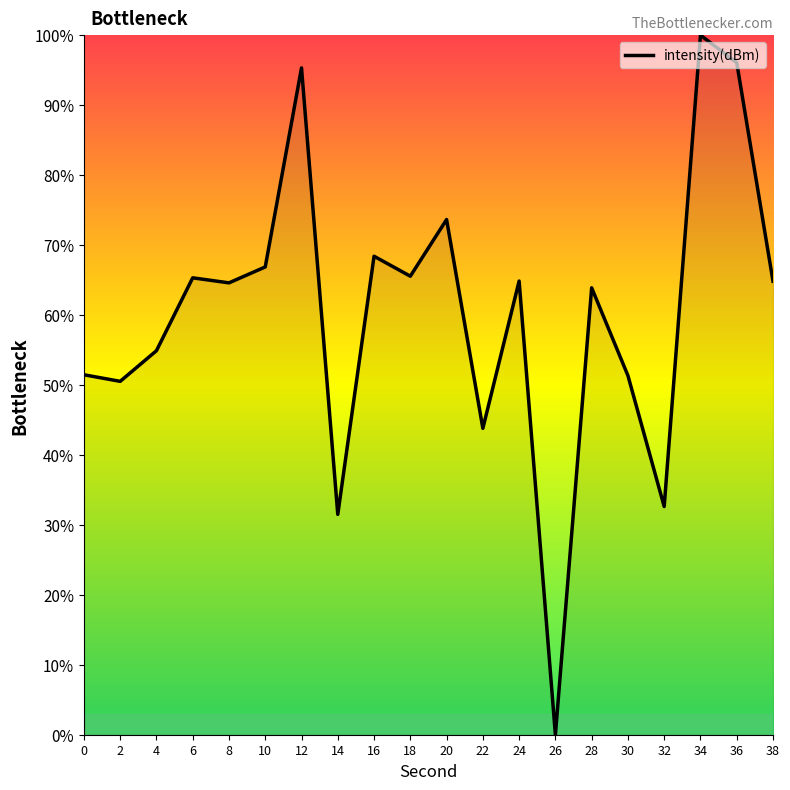

At which category does the data reach its first local valley?

2